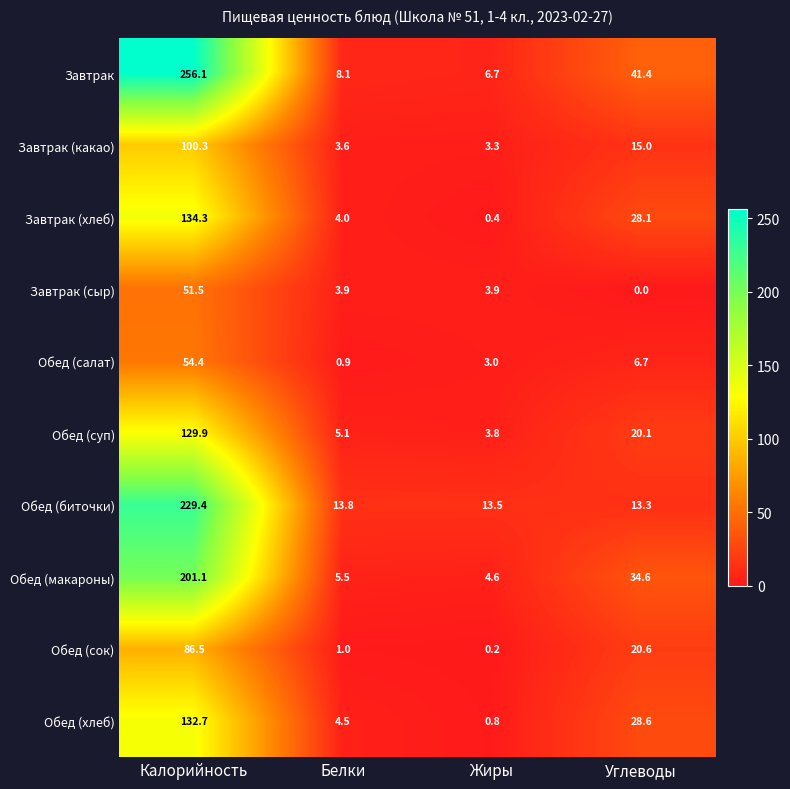

What is the sum of all Завтрак (хлеб) values?

166.8